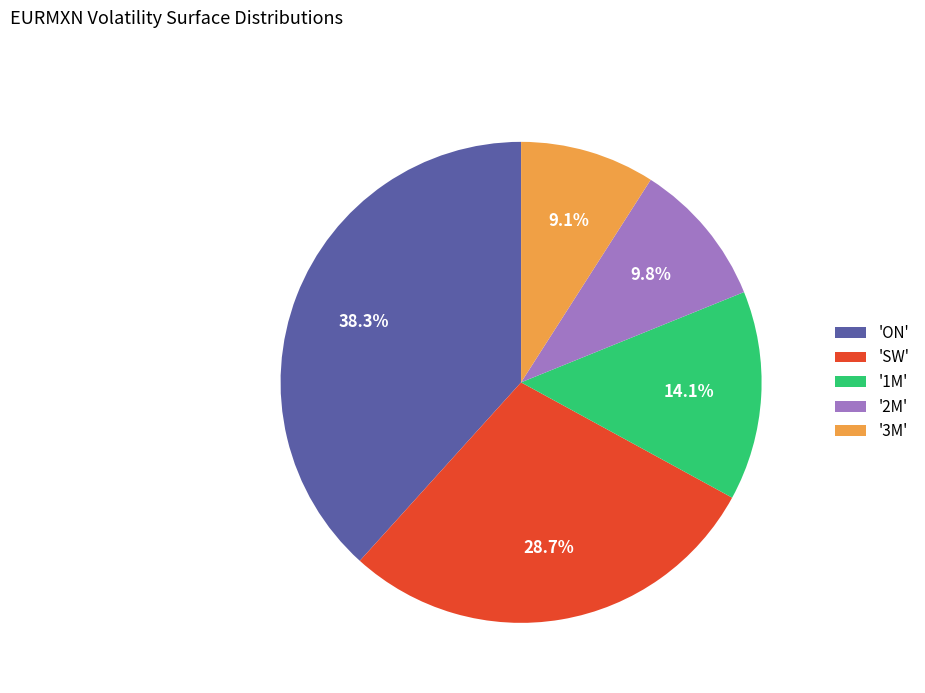

How many slices are in this pie chart?

5